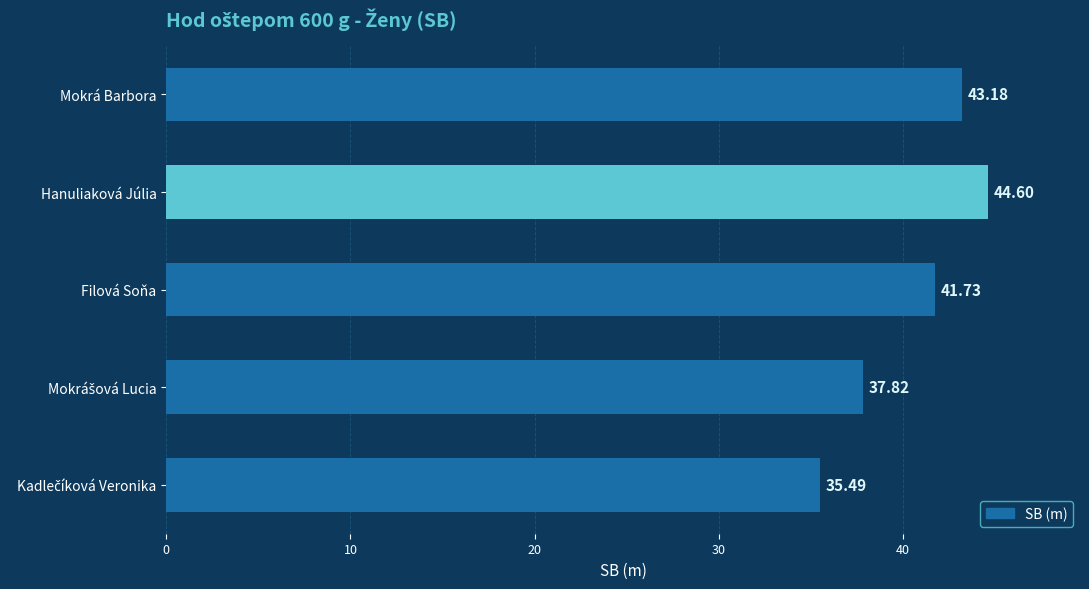

Where is the data nearest to the value 40?

Filová Soňa